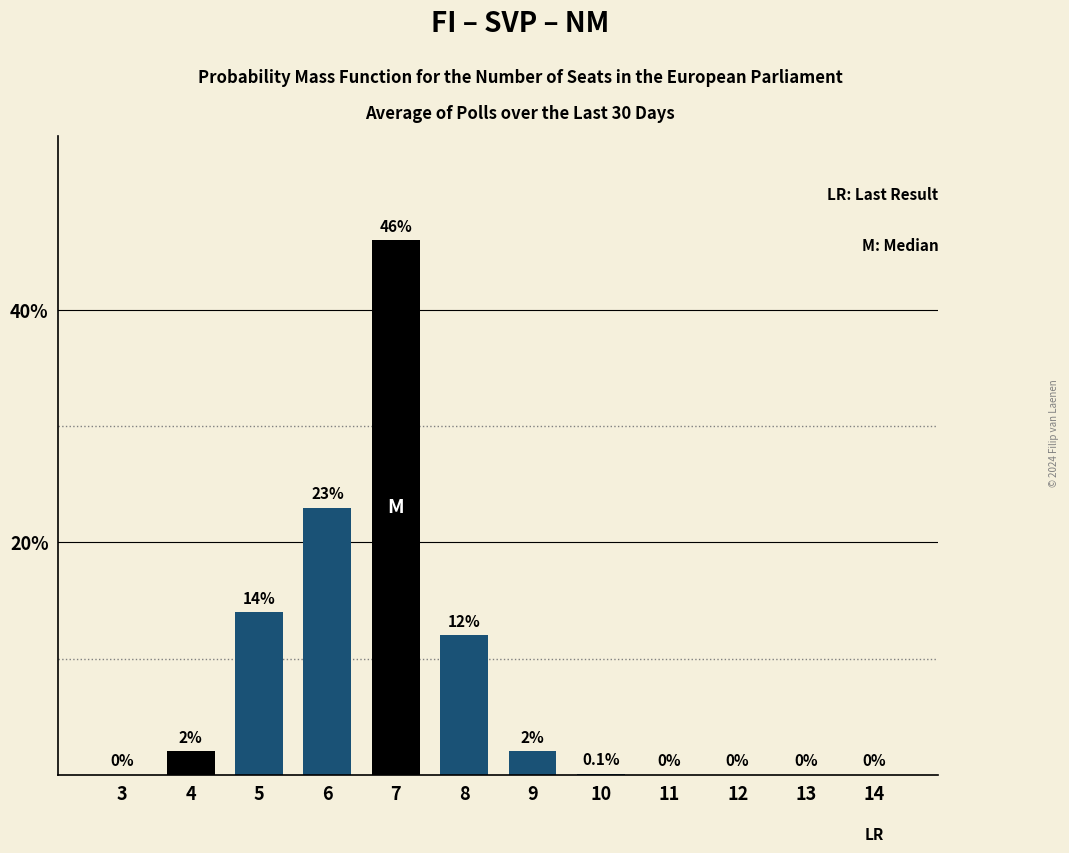

Reading left to right, extract all data points from this chart.

3=0.0	4=2.0	5=14.0	6=23.0	7=46.0	8=12.0	9=2.0	10=0.1	11=0.0	12=0.0	13=0.0	14=0.0